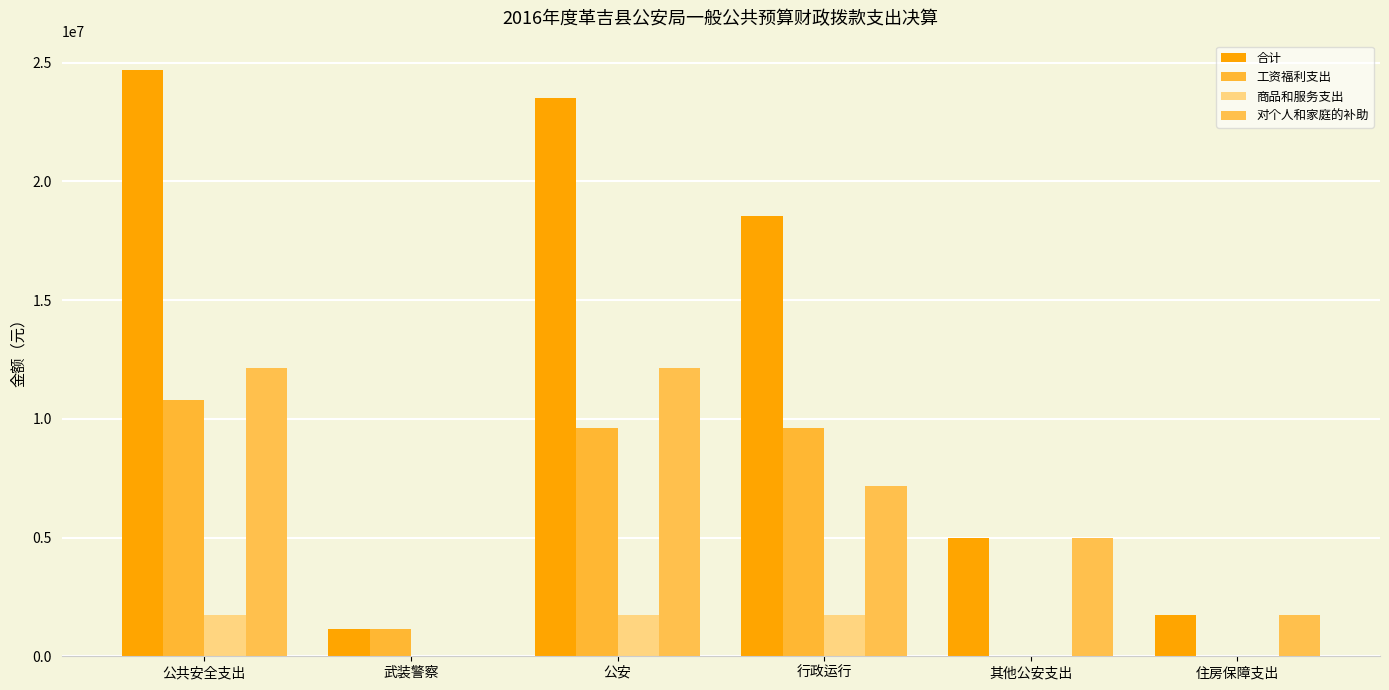

Count the number of data series in this chart.

4